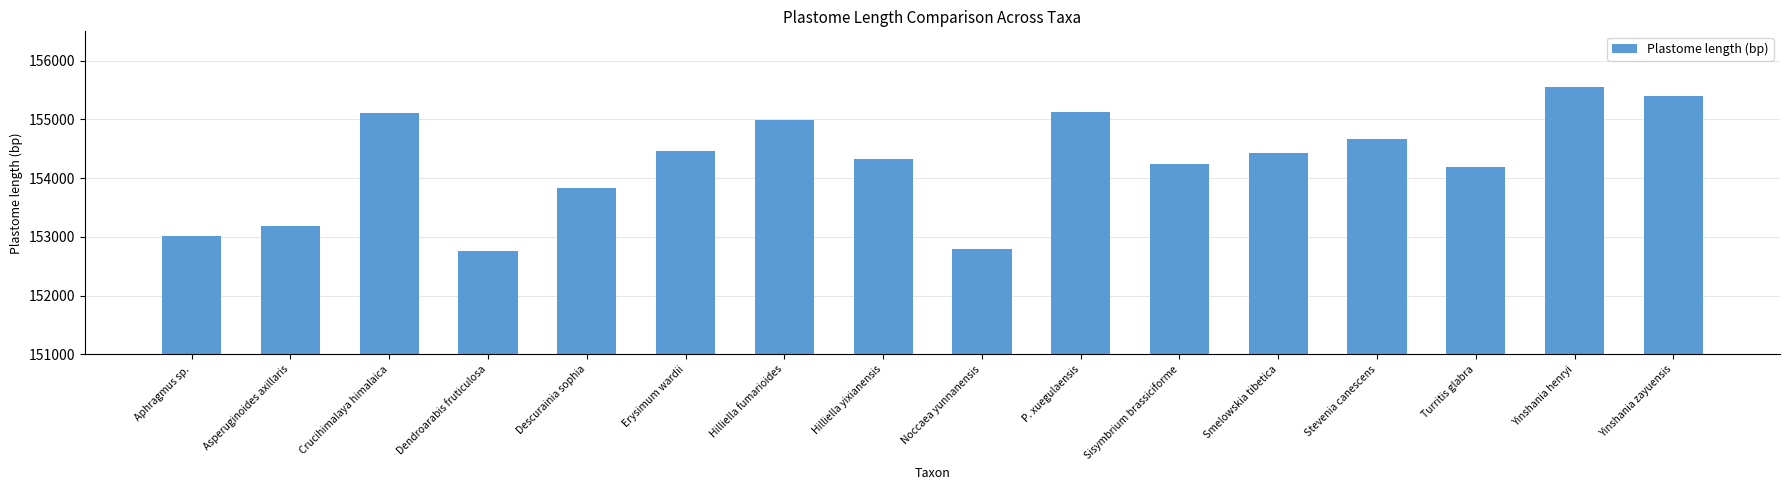

What is the label of the 5th bar from the left?

Descurainia sophia